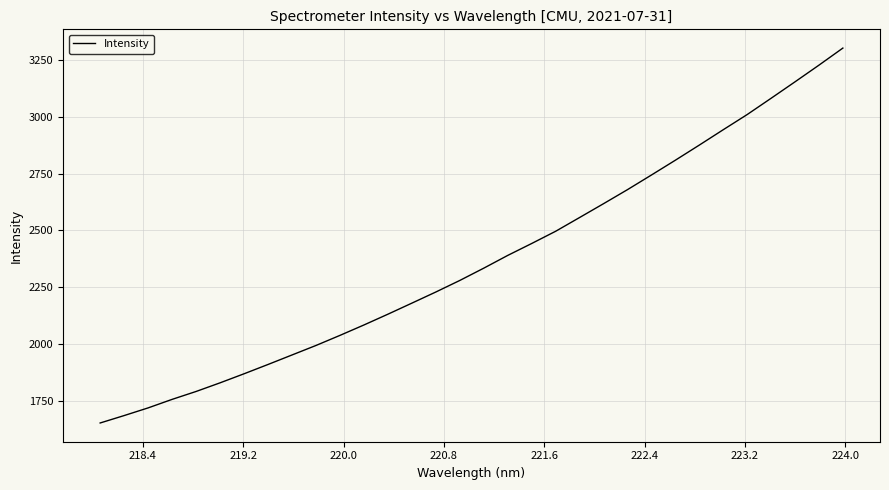

What is the greatest value displayed?

3302.3